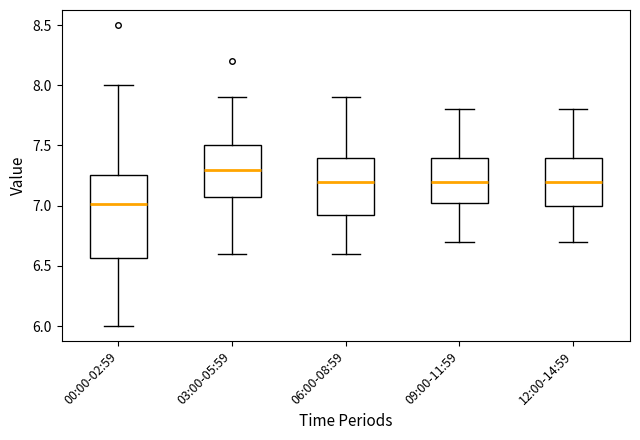

Comparing the boxes themselves (not the whiskers), which one is the tallest?

00:00-02:59